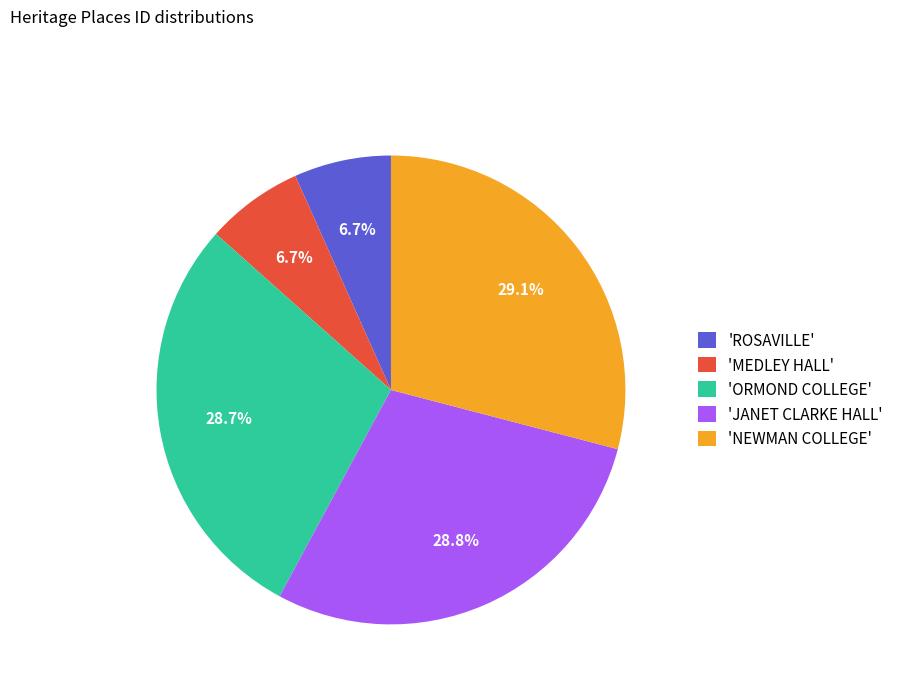

Between 'MEDLEY HALL' and 'NEWMAN COLLEGE', which is larger?

'NEWMAN COLLEGE'